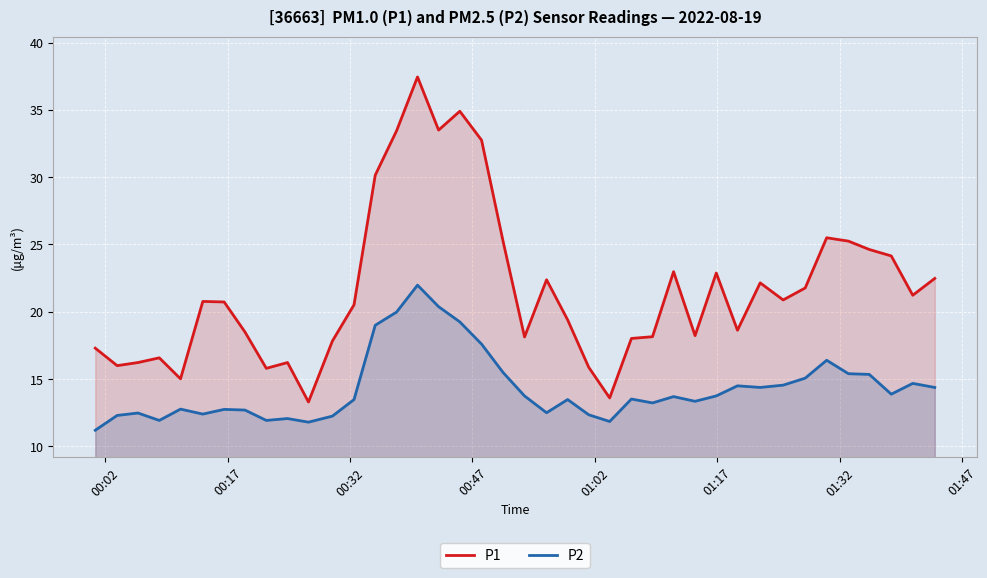

Which series has the largest total across all categories?

P1